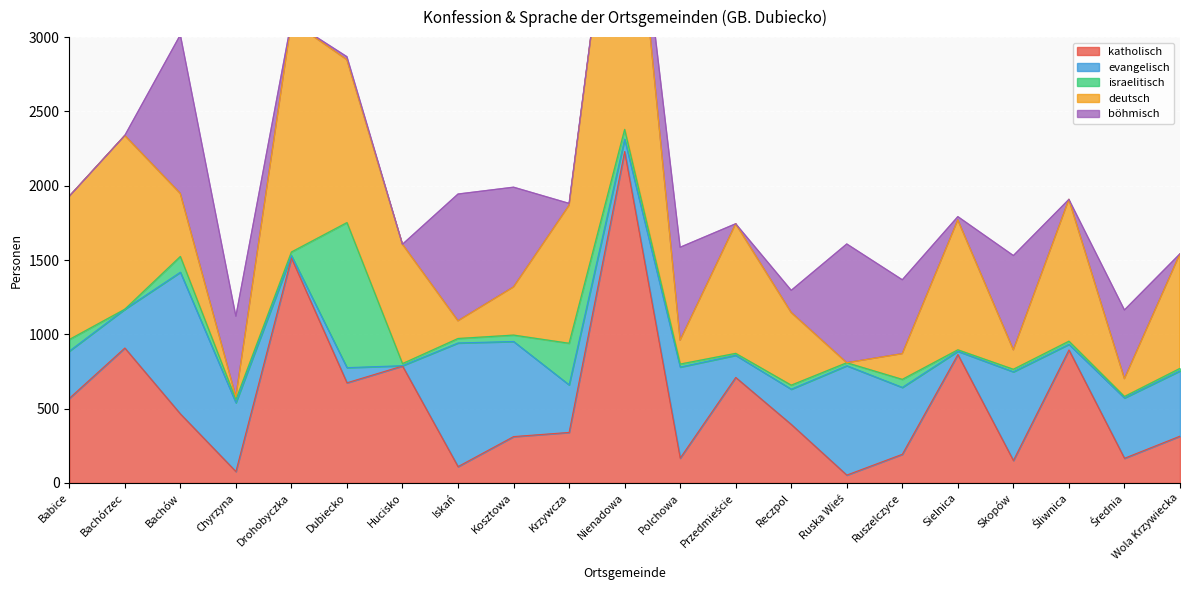

At which label is böhmisch closest to 533?

Chyrzyna